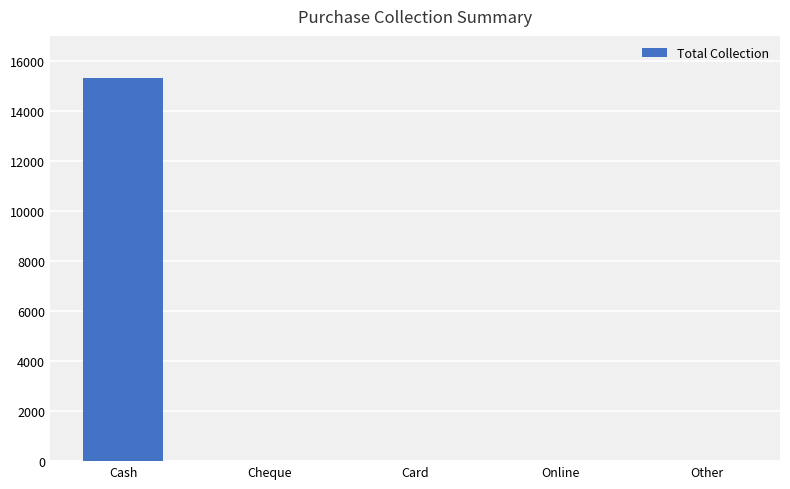

Between Cash and Other, which is larger?

Cash